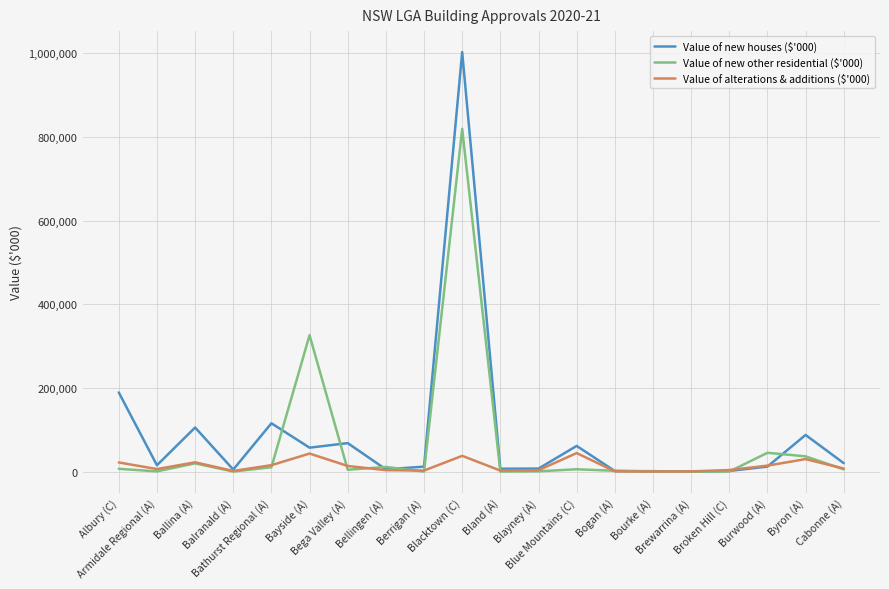

What is the highest value of the Value of alterations & additions ($'000) series?

44207.3